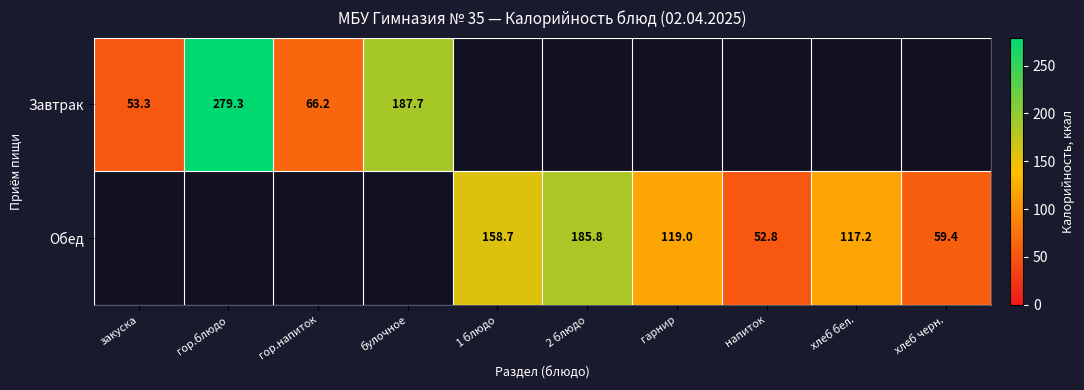

What is the maximum value for Завтрак?

279.3